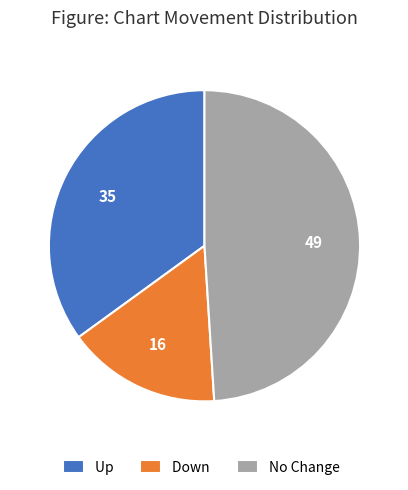

Count the number of slices in the pie.

3